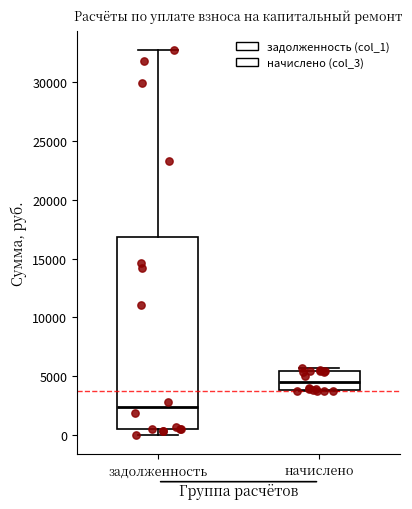

Reading left to right, transcribe this box plot: for each box, give where its median line is, the range the box spans, and where its two whiskers end, as read against the y-axis. The values are not printed on the chart, so give them approximately, as read against the axis.

задолженность: median 2500, box 500 to 17000, whiskers 0 to 33000
начислено: median 4500, box 4000 to 5500, whiskers 3500 to 5500 (just above the box's upper edge)